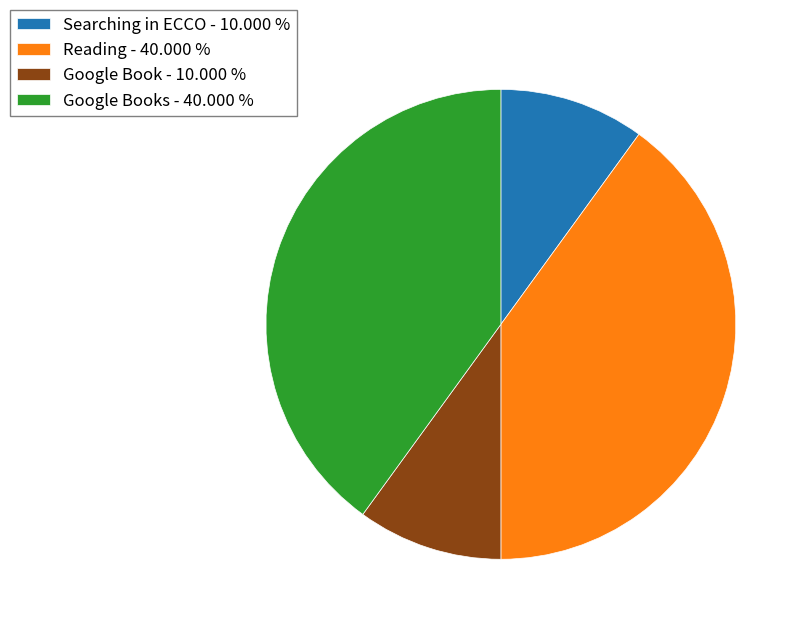

Does Reading - 40.000 % account for over 50% of the chart?

No